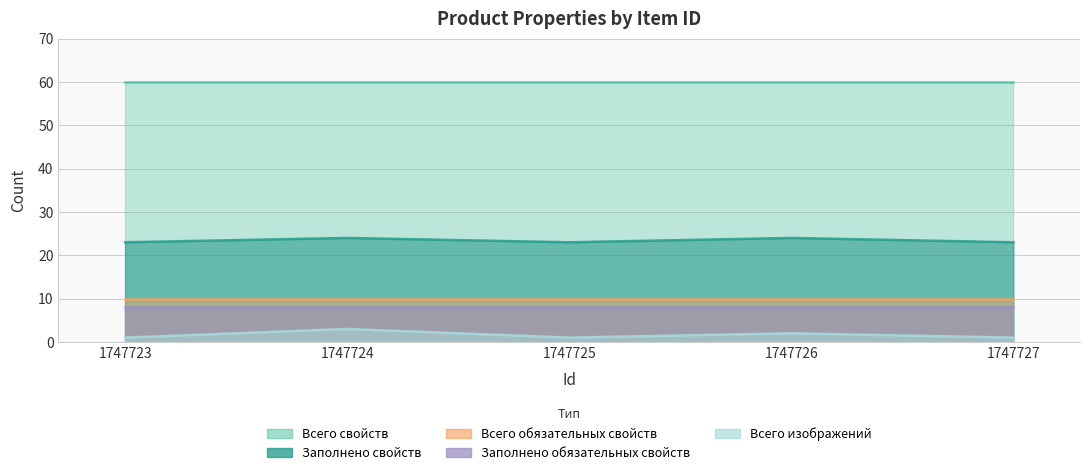

Reading left to right, extract all data points from this chart.

Всего свойств: 60	60	60	60	60
Заполнено свойств: 23	24	23	24	23
Всего обязательных свойств: 10	10	10	10	10
Заполнено обязательных свойств: 8	8	8	8	8
Всего изображений: 1	3	1	2	1